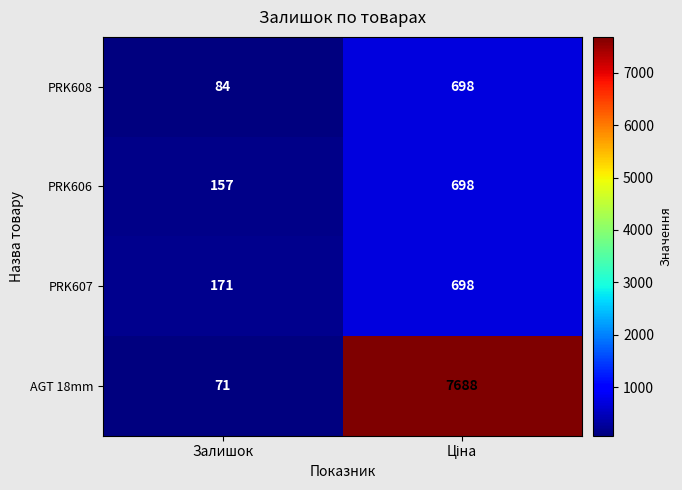

What is the sum of all PRK606 values?

855